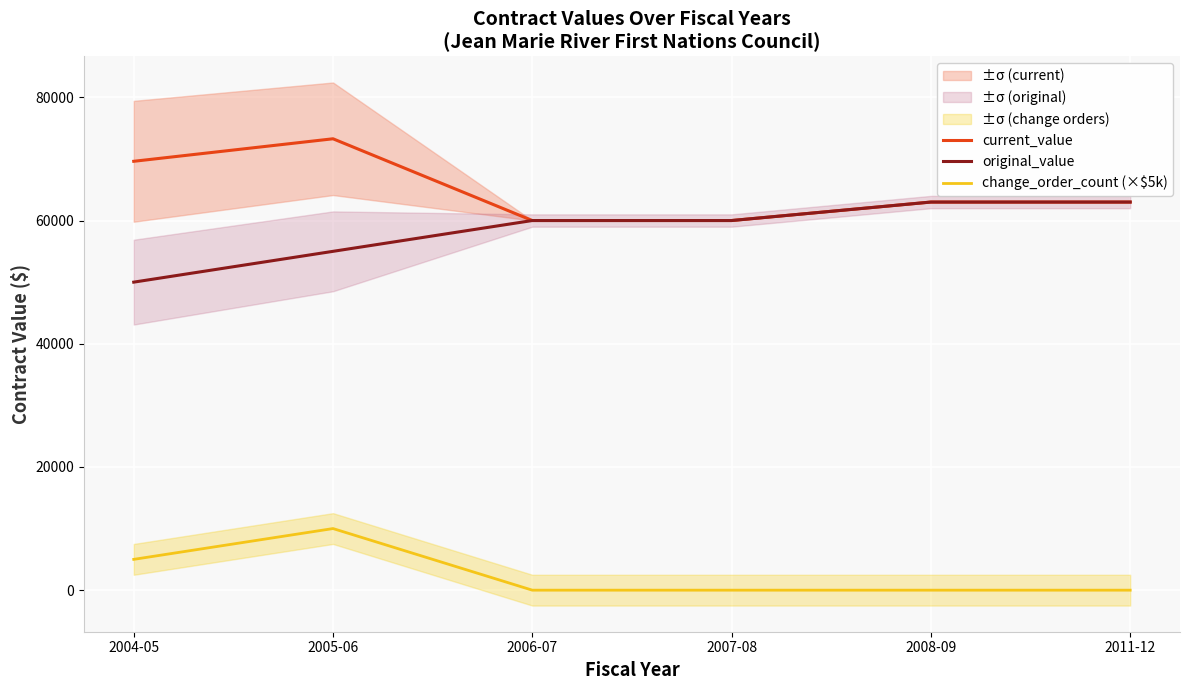

What is the difference between the maximum and minimum values in the change_order_count (×$5k) series?

10000.0